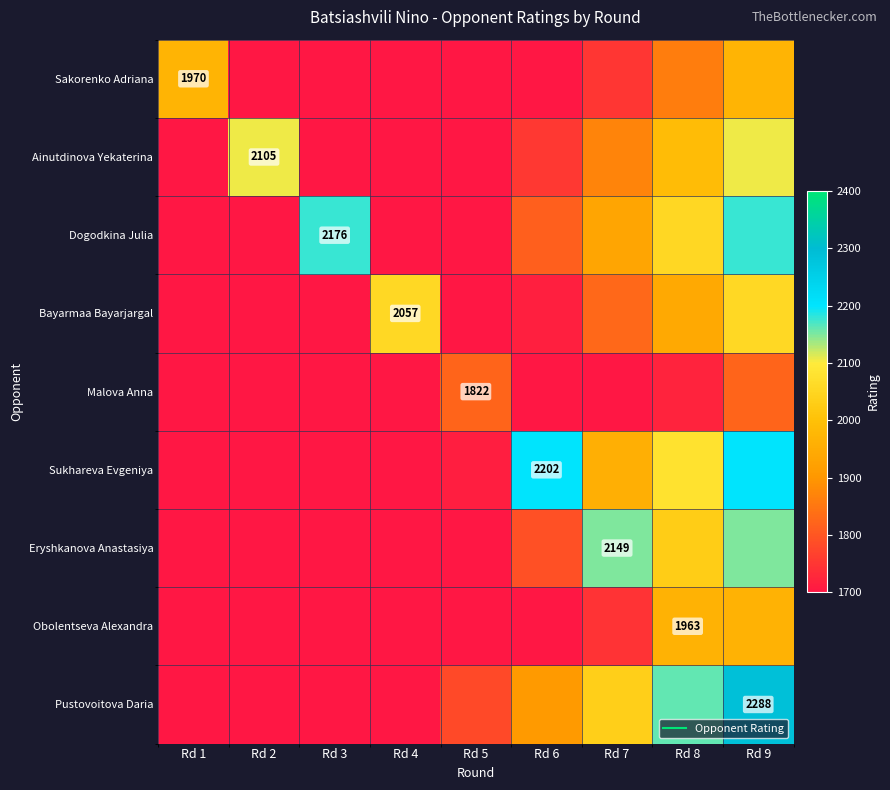

What is the greatest value displayed?

2288.0